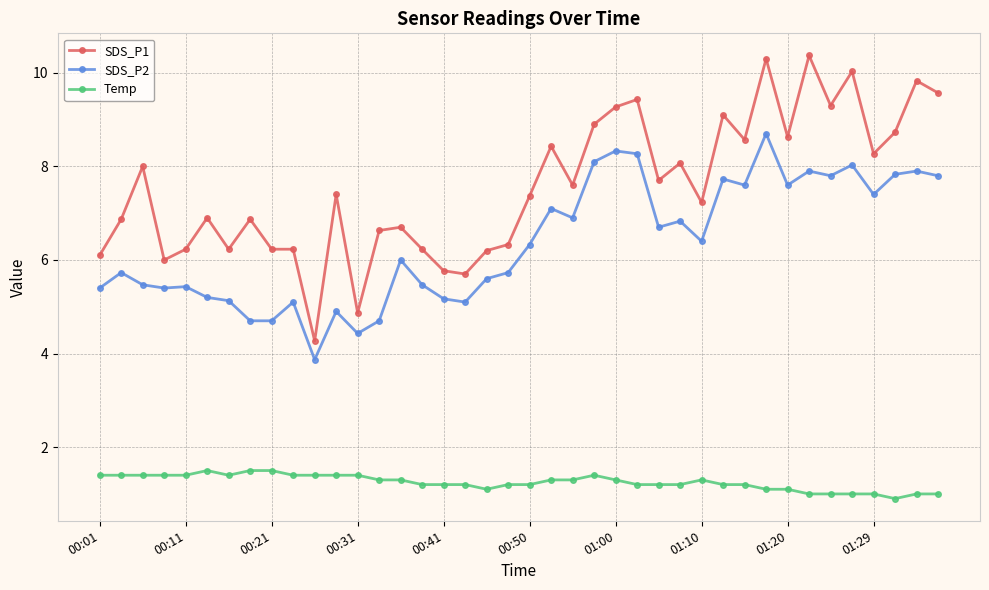

Count the number of data series in this chart.

3